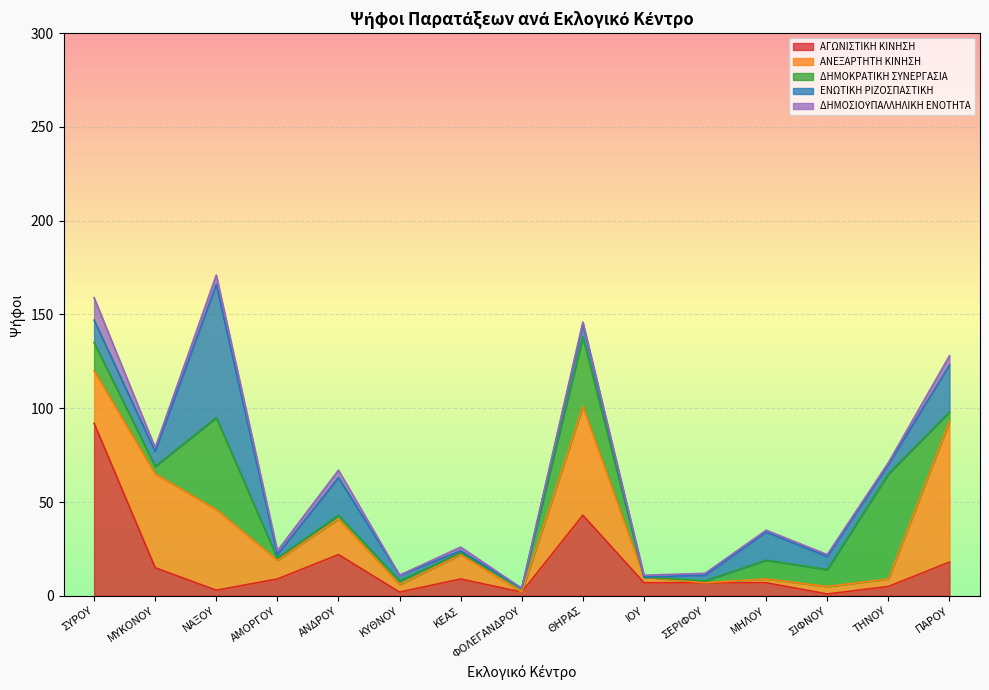

List the series in order of their peak value, lowest first.

ΔΗΜΟΣΙΟΫΠΑΛΛΗΛΙΚΗ ΕΝΟΤΗΤΑ, ΔΗΜΟΚΡΑΤΙΚΗ ΣΥΝΕΡΓΑΣΙΑ, ΕΝΩΤΙΚΗ ΡΙΖΟΣΠΑΣΤΙΚΗ, ΑΝΕΞΑΡΤΗΤΗ ΚΙΝΗΣΗ, ΑΓΩΝΙΣΤΙΚΗ ΚΙΝΗΣΗ